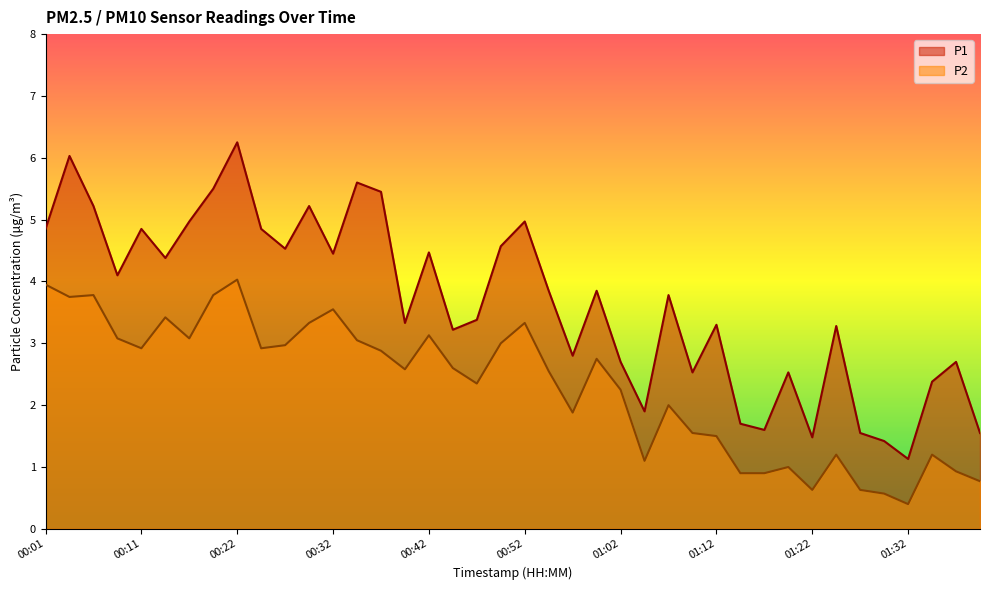

What is the greatest value displayed?

6.2